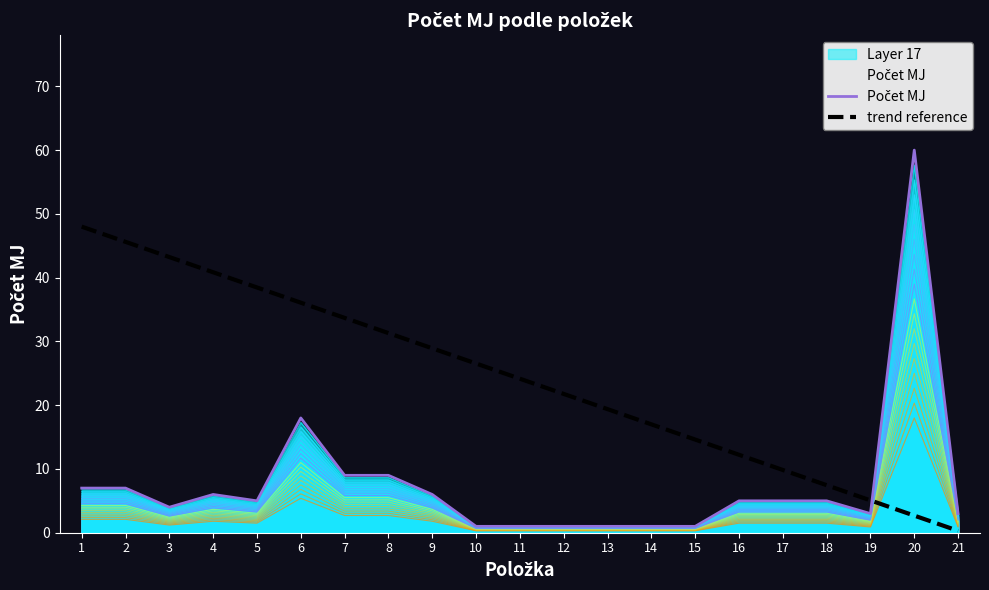

Does the chart have visible grid lines?

No